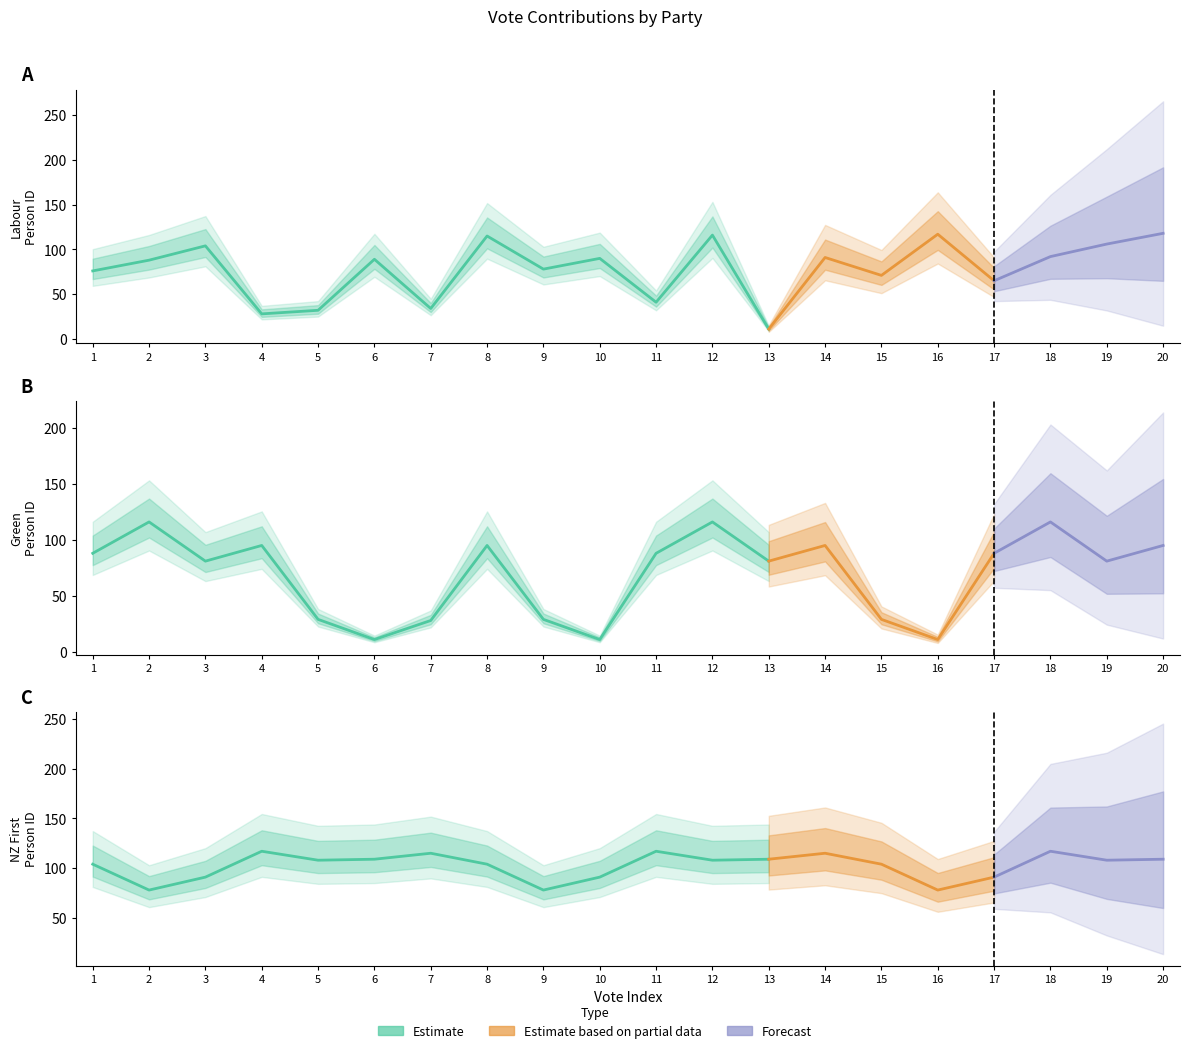

What is the difference between the NZ First values at 6 and 5?

1